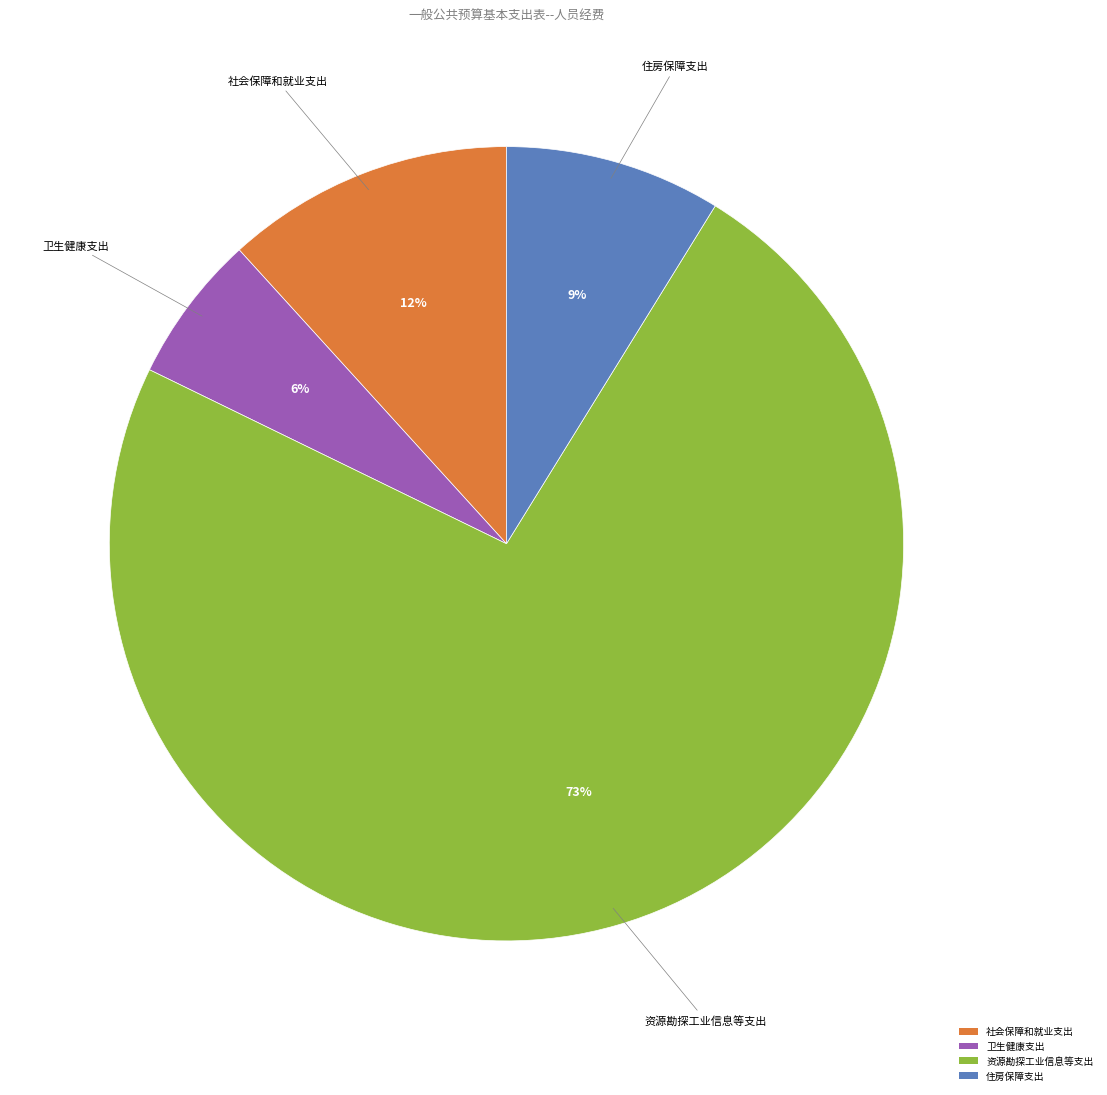

How many slices are in this pie chart?

4